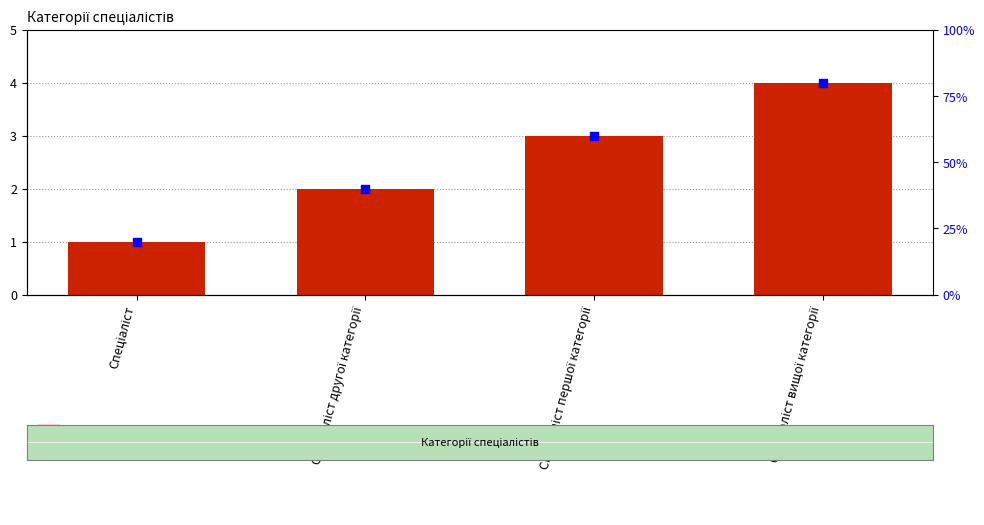

Is the value of Відсотковий ранг at Спеціаліст другої категорії greater than the value of Ідентифікатор at Спеціаліст вищої категорії?

No